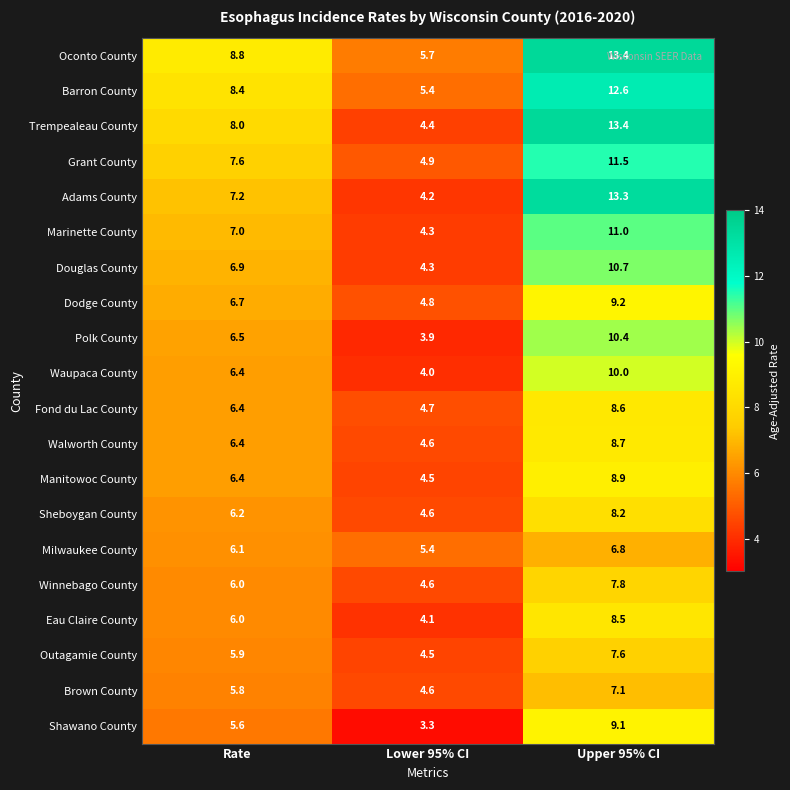

At which label is Marinette County closest to 7?

Rate